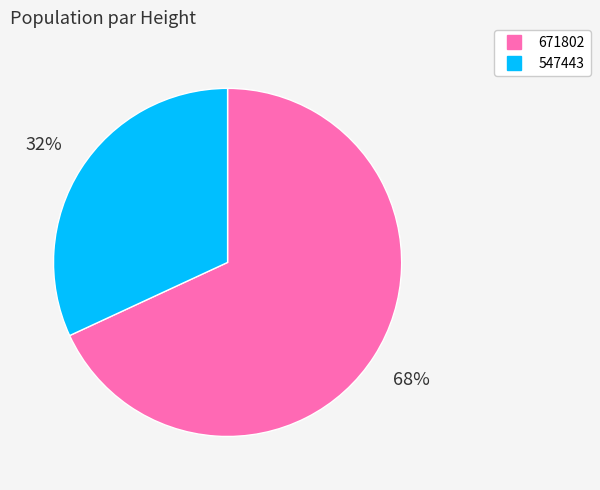

To the nearest percent, what is the average slice percentage?

50%